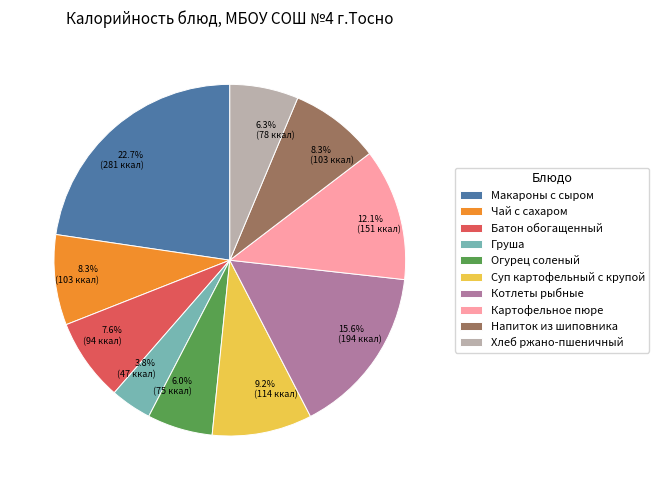

Do Суп картофельный с крупой and Батон обогащенный together represent more than half of the pie?

No